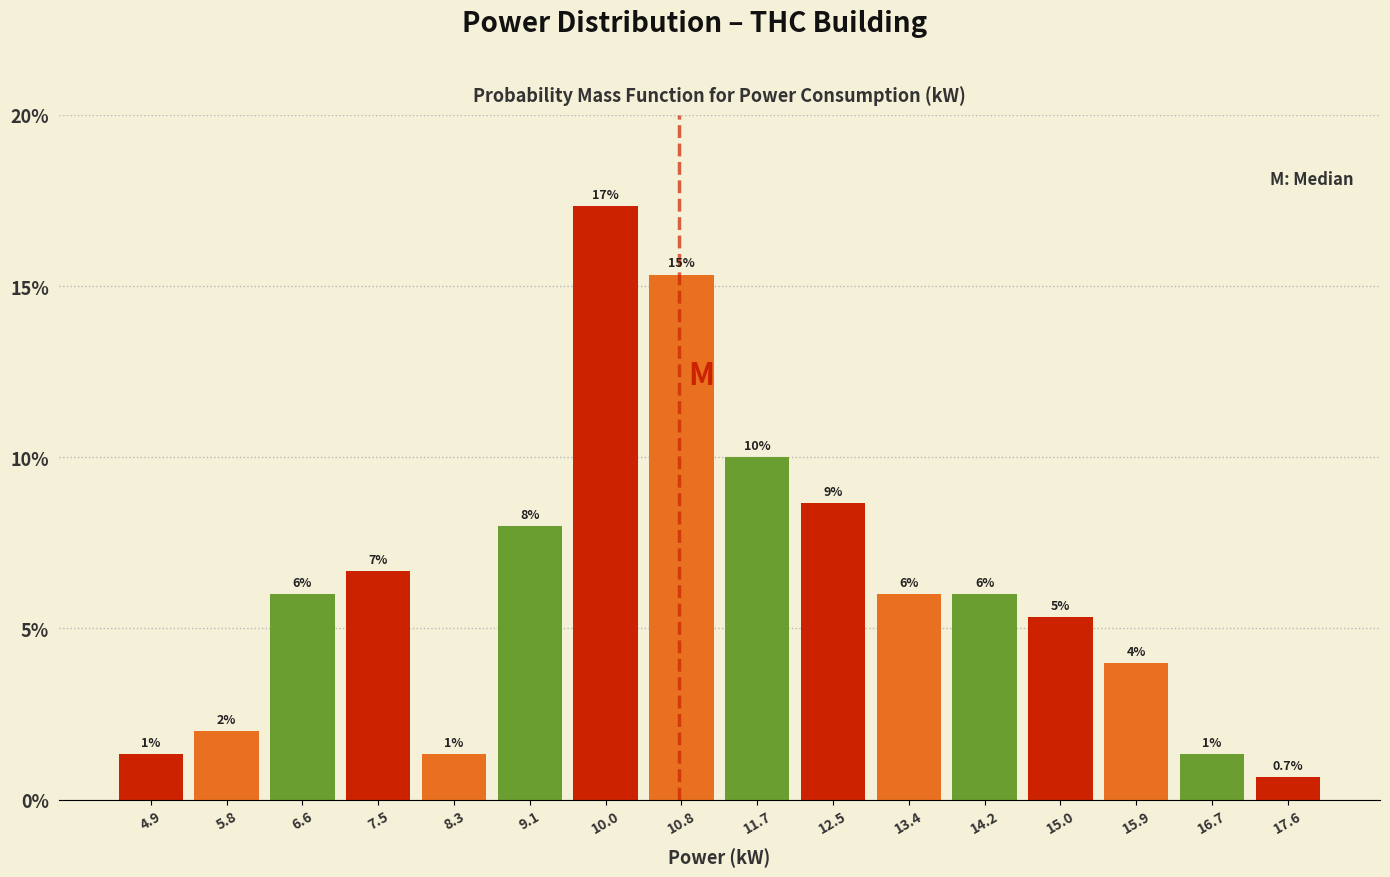

Which range on the x-axis has the tallest bar?

9.6 to 10.4